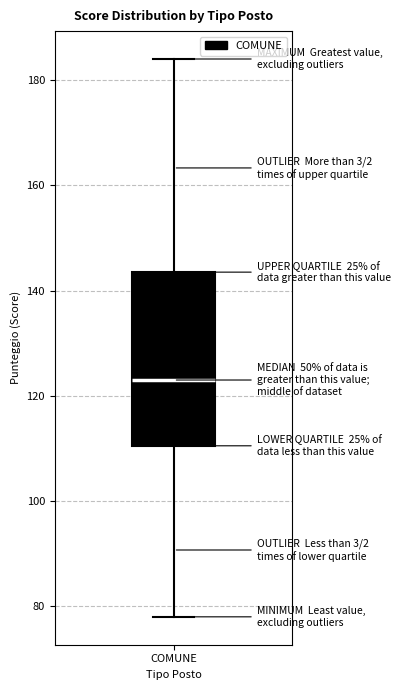

Read this box plot against the y-axis: the position of the median line, the range covered by the box, and the ends of both whiskers. The values are not printed on the chart, so give them approximately, as read against the axis.

median 124, box 110 to 144, whiskers 78 to 184